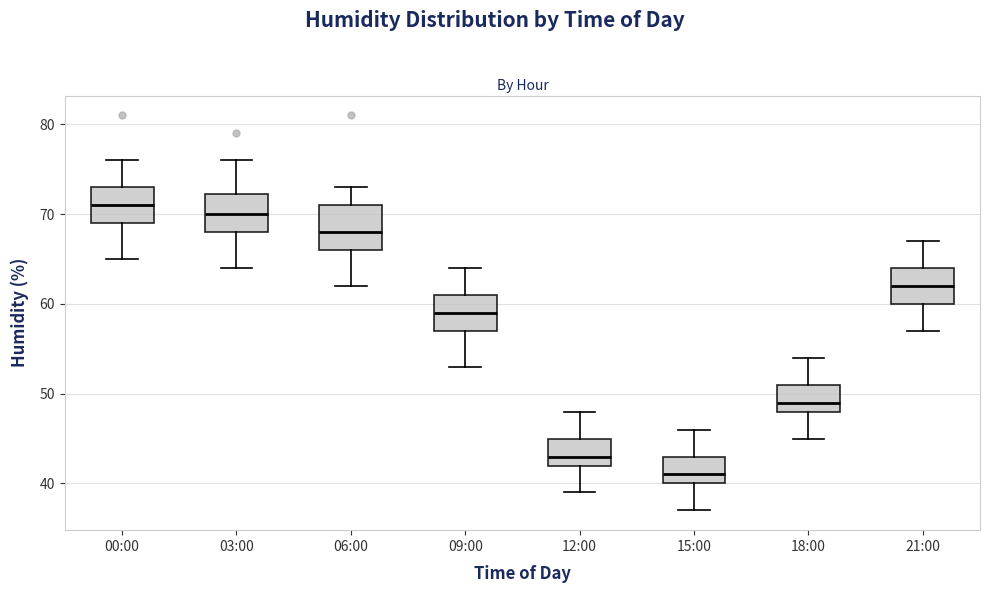

Reading left to right, read every box against the y-axis: the position of its median line, the range the box covers, and the ends of its whiskers. The values are not printed on the chart, so give them approximately, as read against the axis.

00:00: median 71, box 69 to 73, whiskers 65 to 76
03:00: median 70, box 68 to 72, whiskers 64 to 76
06:00: median 68, box 66 to 71, whiskers 62 to 73
09:00: median 59, box 57 to 61, whiskers 53 to 64
12:00: median 43, box 42 to 45, whiskers 39 to 48
15:00: median 41, box 40 to 43, whiskers 37 to 46
18:00: median 49, box 48 to 51, whiskers 45 to 54
21:00: median 62, box 60 to 64, whiskers 57 to 67